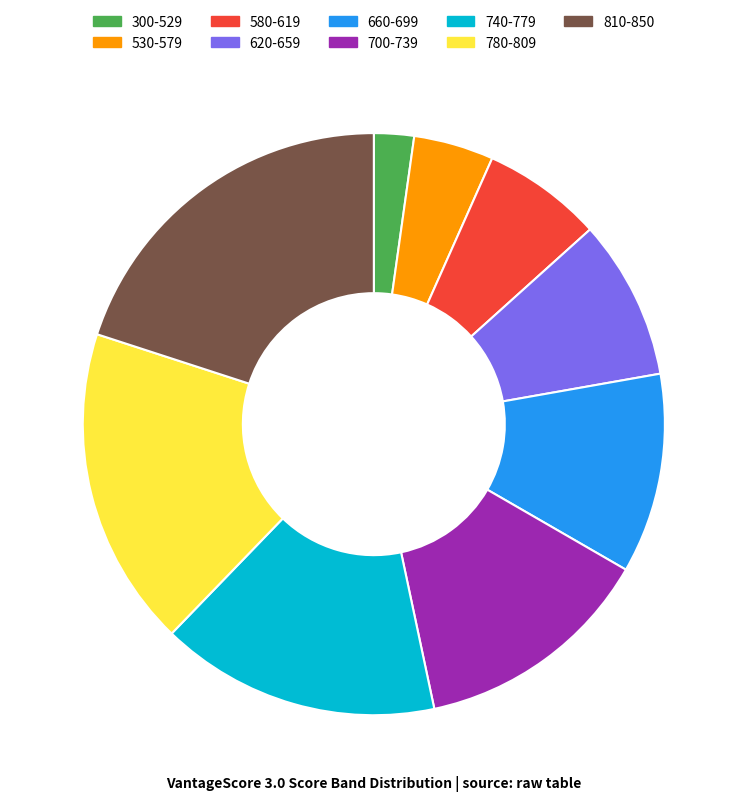

Is it true that 700-739 is 4% of the pie?

False